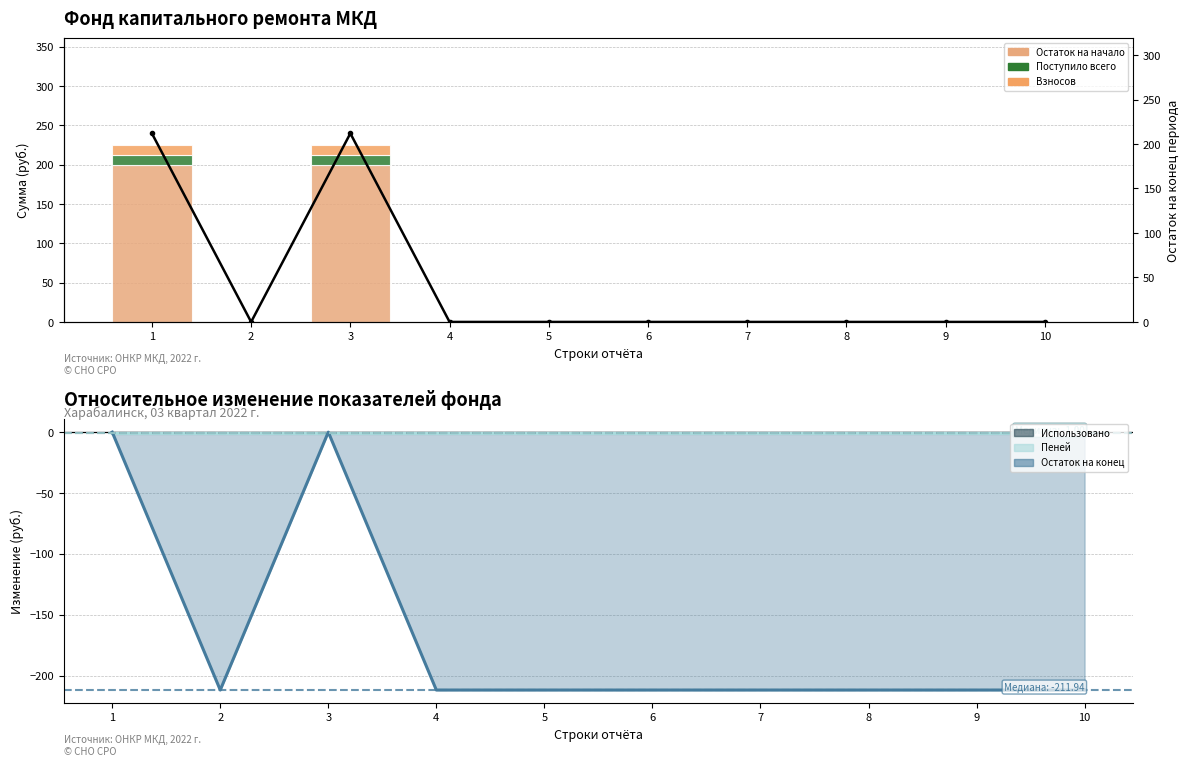

The value of Поступило всего at 8 is -4.6. True or false?

False